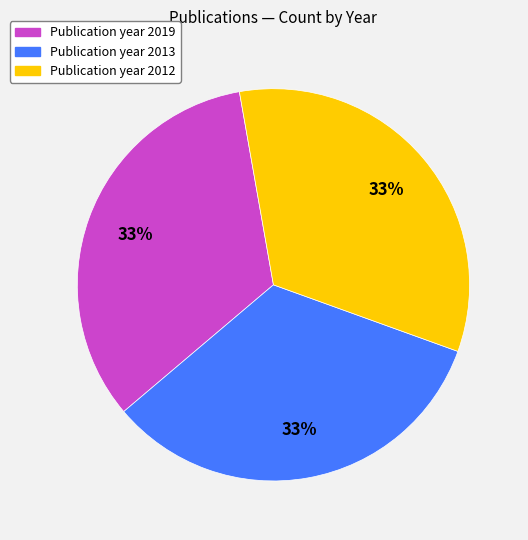

Is there any slice that represents more than half of the pie?

No